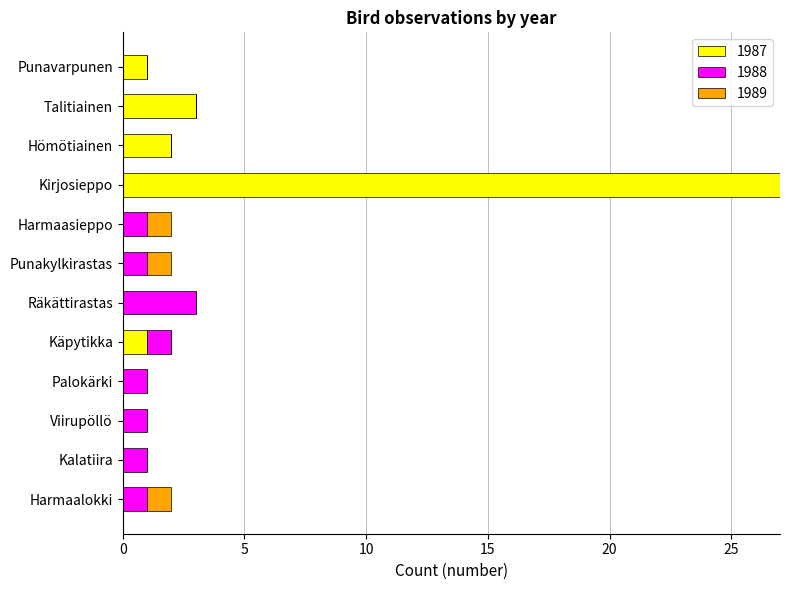

The 1987 series shows 2 at Hömötiainen. True or false?

True